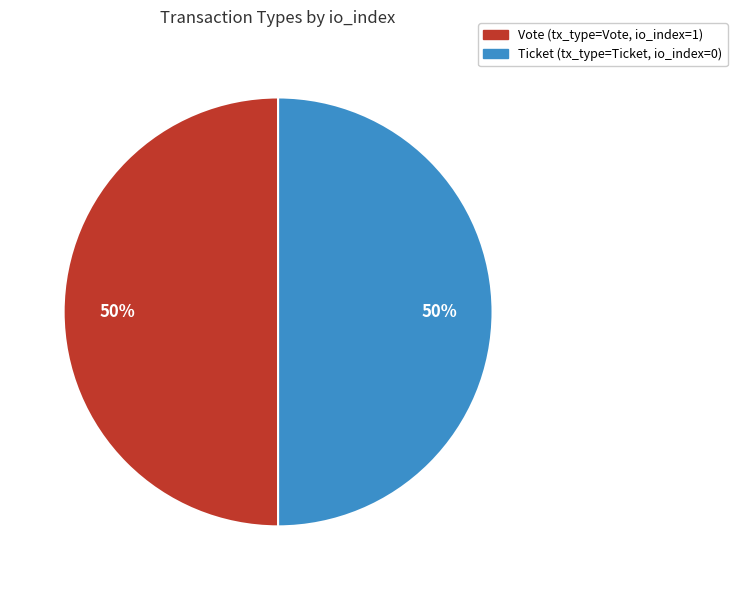

To the nearest percent, what is the average slice percentage?

50%